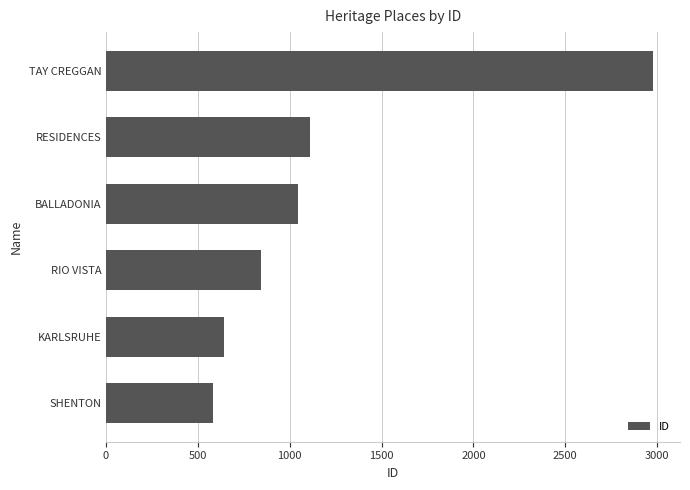

What is the average value?

1200